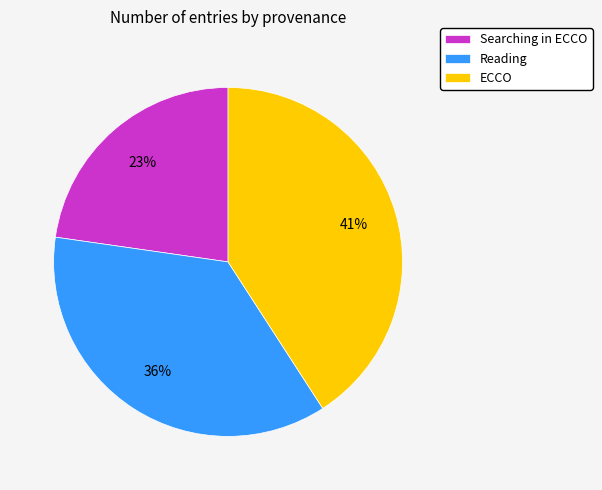

Which category has the smallest portion of the pie?

Searching in ECCO